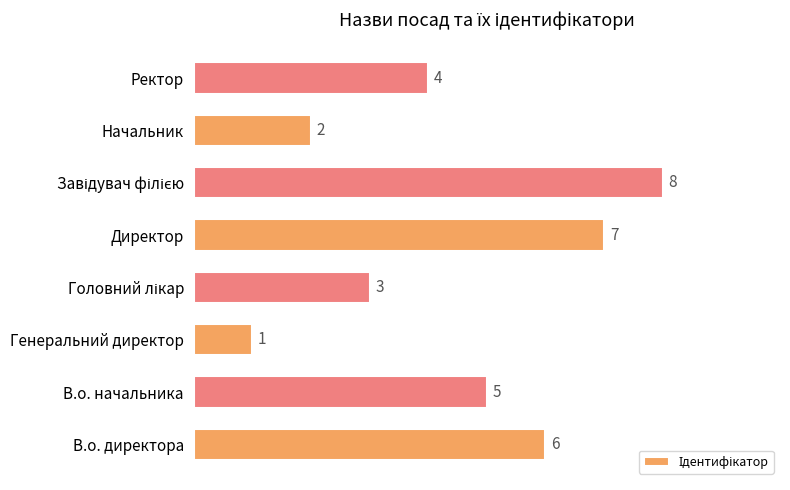

Count the number of data series in this chart.

1